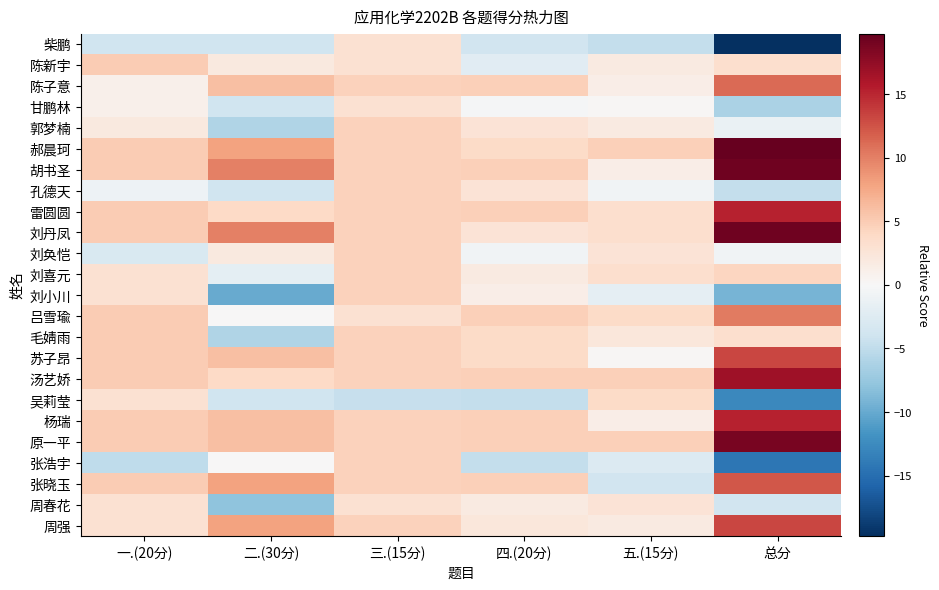

Reading left to right, transcribe all the data shown in this chart.

柴鹏: 一.(20分)=-4.0	二.(30分)=-4.0	三.(15分)=3.0	四.(20分)=-3.8	五.(15分)=-4.8	总分=-19.8
陈新宇: 一.(20分)=5.0	二.(30分)=2.0	三.(15分)=3.0	四.(20分)=-2.2	五.(15分)=1.8	总分=3.2
陈子意: 一.(20分)=1.0	二.(30分)=6.0	三.(15分)=4.5	四.(20分)=4.8	五.(15分)=1.2	总分=11.2
甘鹏林: 一.(20分)=1.0	二.(30分)=-4.0	三.(15分)=3.0	四.(20分)=-0.2	五.(15分)=0.2	总分=-6.2
郭梦楠: 一.(20分)=2.0	二.(30分)=-6.0	三.(15分)=4.5	四.(20分)=2.8	五.(15分)=1.8	总分=-1.2
郝晨珂: 一.(20分)=5.0	二.(30分)=8.0	三.(15分)=4.5	四.(20分)=3.8	五.(15分)=4.8	总分=19.8
胡书圣: 一.(20分)=5.0	二.(30分)=10.0	三.(15分)=4.5	四.(20分)=4.8	五.(15分)=1.2	总分=19.2
孔德天: 一.(20分)=-1.0	二.(30分)=-4.0	三.(15分)=4.5	四.(20分)=2.8	五.(15分)=-0.8	总分=-4.8
雷圆圆: 一.(20分)=5.0	二.(30分)=4.0	三.(15分)=4.5	四.(20分)=4.8	五.(15分)=3.2	总分=15.2
刘丹凤: 一.(20分)=5.0	二.(30分)=10.0	三.(15分)=4.5	四.(20分)=2.8	五.(15分)=3.2	总分=19.2
刘奂恺: 一.(20分)=-3.0	二.(30分)=2.0	三.(15分)=4.5	四.(20分)=-0.8	五.(15分)=2.8	总分=-0.8
刘喜元: 一.(20分)=3.0	二.(30分)=-2.0	三.(15分)=4.5	四.(20分)=1.8	五.(15分)=3.2	总分=4.2
刘小川: 一.(20分)=3.0	二.(30分)=-10.0	三.(15分)=4.5	四.(20分)=1.2	五.(15分)=-1.8	总分=-9.2
吕雪瑜: 一.(20分)=5.0	二.(30分)=0.0	三.(15分)=3.0	四.(20分)=4.8	五.(15分)=3.8	总分=10.2
毛婧雨: 一.(20分)=5.0	二.(30分)=-6.0	三.(15分)=4.5	四.(20分)=3.8	五.(15分)=2.2	总分=3.2
苏子昂: 一.(20分)=5.0	二.(30分)=6.0	三.(15分)=4.5	四.(20分)=3.8	五.(15分)=0.2	总分=13.2
汤艺娇: 一.(20分)=5.0	二.(30分)=4.0	三.(15分)=4.5	四.(20分)=4.8	五.(15分)=4.8	总分=16.8
吴莉莹: 一.(20分)=3.0	二.(30分)=-4.0	三.(15分)=-4.5	四.(20分)=-4.8	五.(15分)=3.8	总分=-12.8
杨瑞: 一.(20分)=5.0	二.(30分)=6.0	三.(15分)=4.5	四.(20分)=4.8	五.(15分)=1.2	总分=15.2
原一平: 一.(20分)=5.0	二.(30分)=6.0	三.(15分)=4.5	四.(20分)=4.8	五.(15分)=4.8	总分=18.8
张浩宇: 一.(20分)=-5.0	二.(30分)=0.0	三.(15分)=4.5	四.(20分)=-4.8	五.(15分)=-2.8	总分=-14.2
张晓玉: 一.(20分)=5.0	二.(30分)=8.0	三.(15分)=4.5	四.(20分)=4.8	五.(15分)=-3.8	总分=12.2
周春花: 一.(20分)=3.0	二.(30分)=-8.0	三.(15分)=3.0	四.(20分)=1.8	五.(15分)=2.8	总分=-3.8
周强: 一.(20分)=3.0	二.(30分)=8.0	三.(15分)=4.5	四.(20分)=2.2	五.(15分)=1.8	总分=13.2